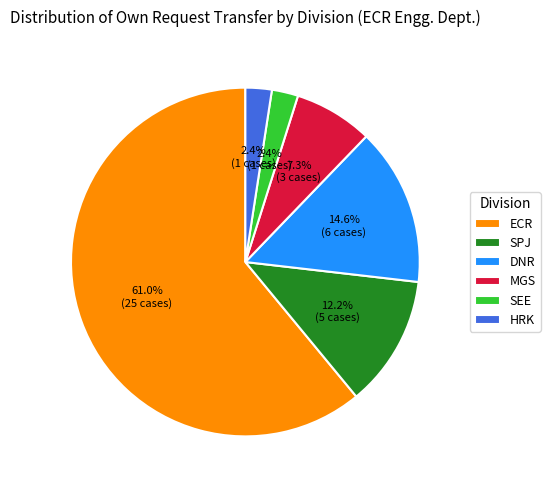

How much of the chart is everything except HRK?

97.6%